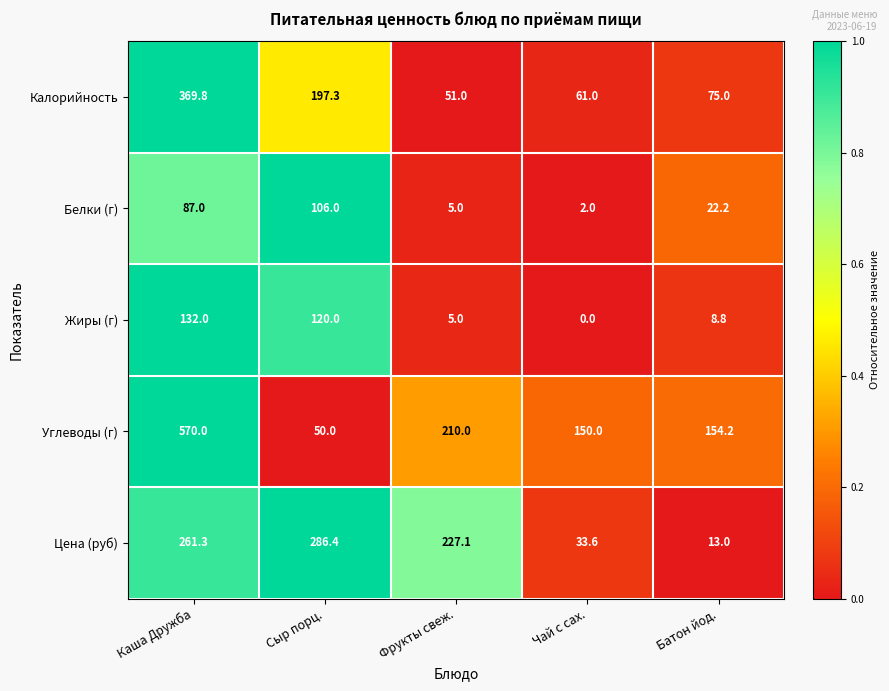

List the series in order of their peak value, highest first.

Углеводы (г), Калорийность, Цена (руб), Жиры (г), Белки (г)